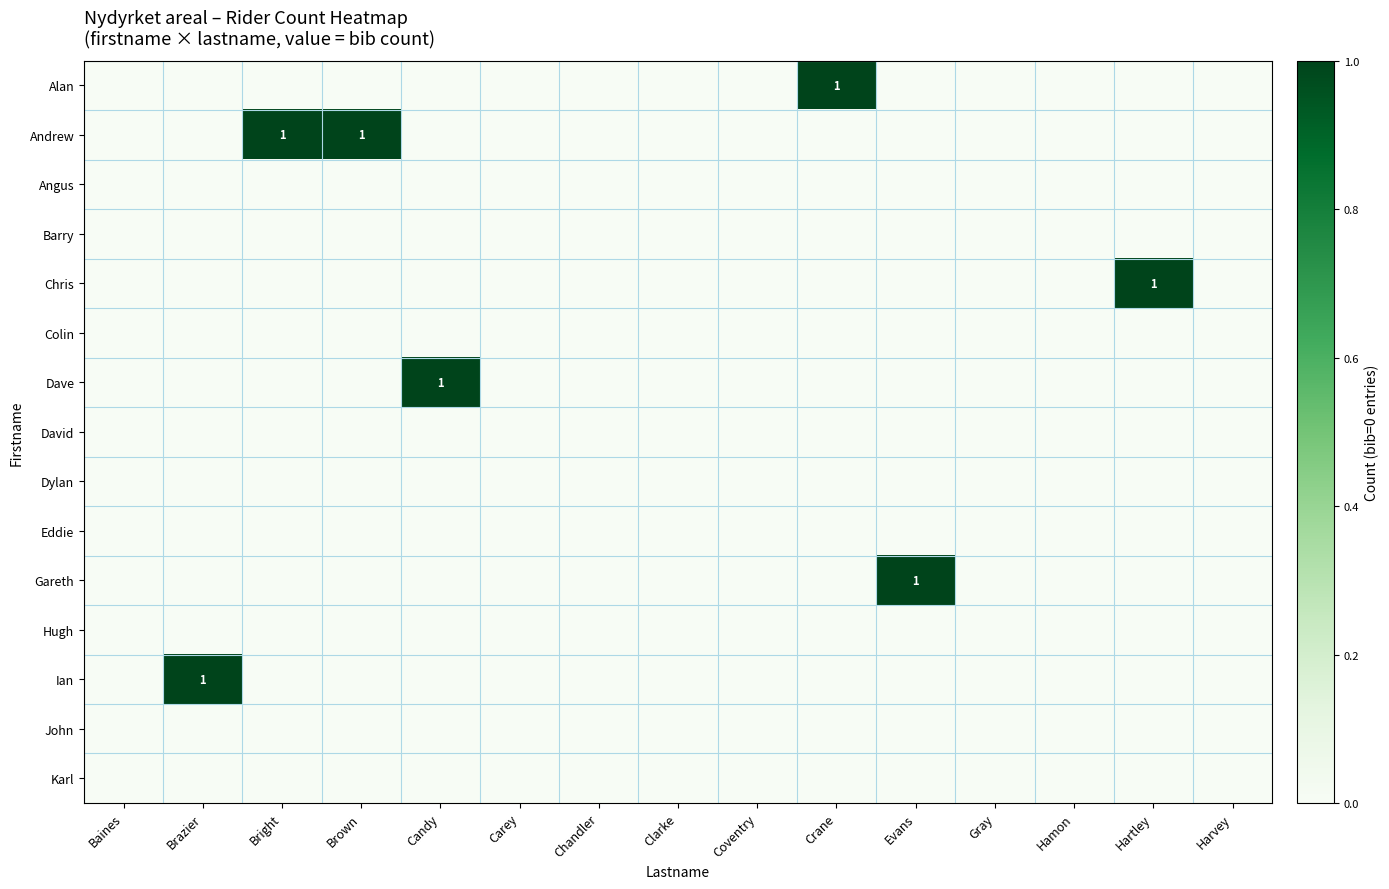

What is the difference between the maximum and minimum values in the row_1 series?

1